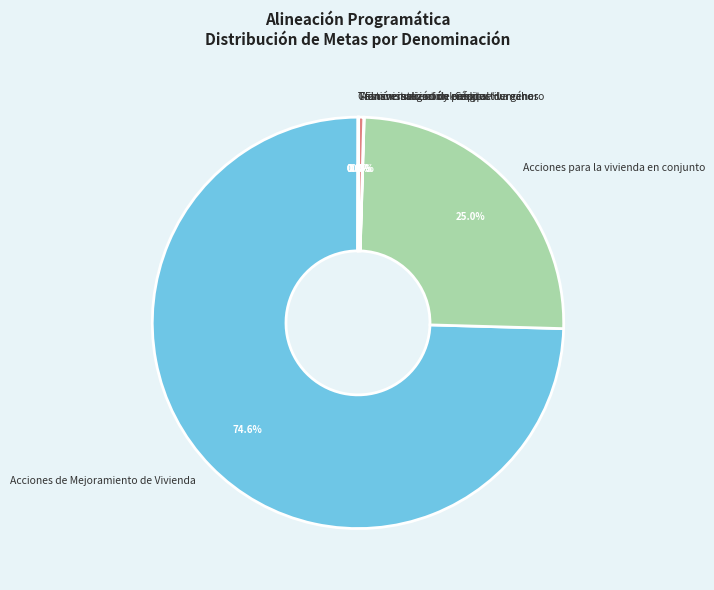

What percentage is NOT represented by Administración del Capital Humano?

99.6%